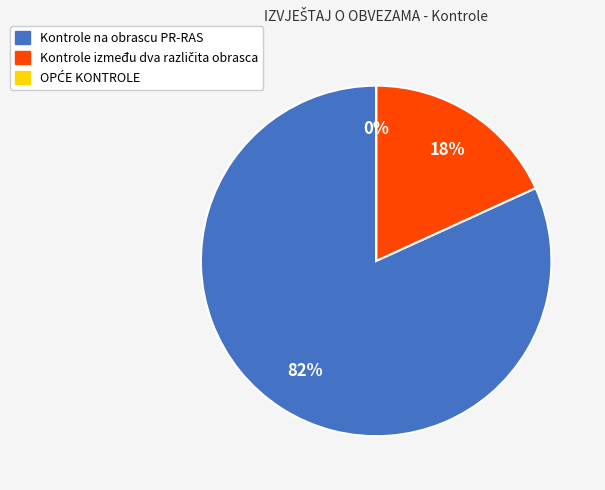

To the nearest percent, what portion does Kontrole na obrascu PR-RAS represent?

82%